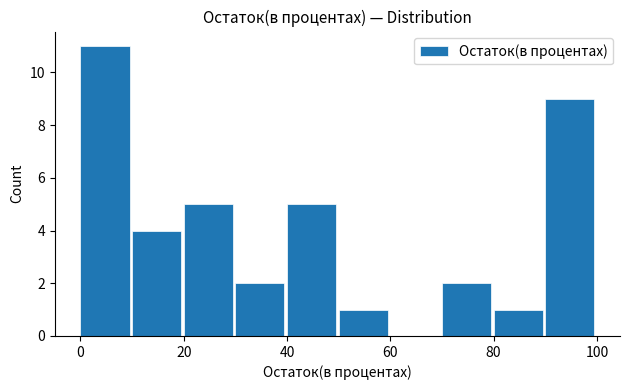

Reading left to right, list every bar in this chart as the range it spans on the x-axis followed by its height. The values are not printed on the chart, so give them approximately, as read against the axis.

0 to 10: 11
10 to 20: 4
20 to 30: 5
30 to 40: 2
40 to 50: 5
50 to 60: 1
60 to 70: 0
70 to 80: 2
80 to 90: 1
90 to 100: 9